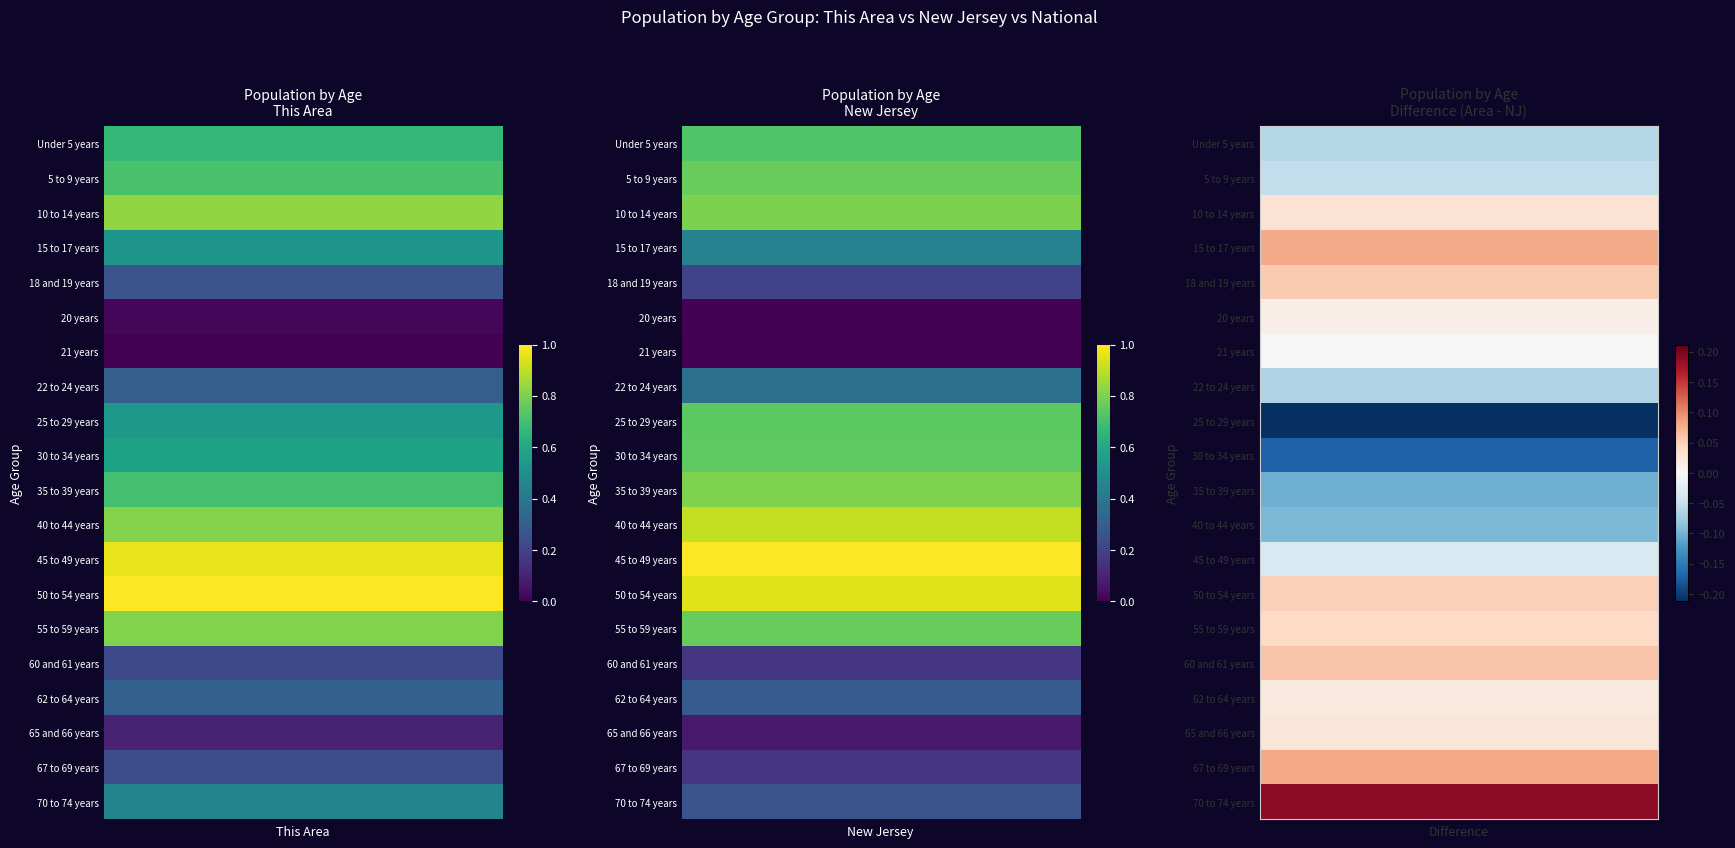

What is the difference between the highest and lowest values at 9?

0.4